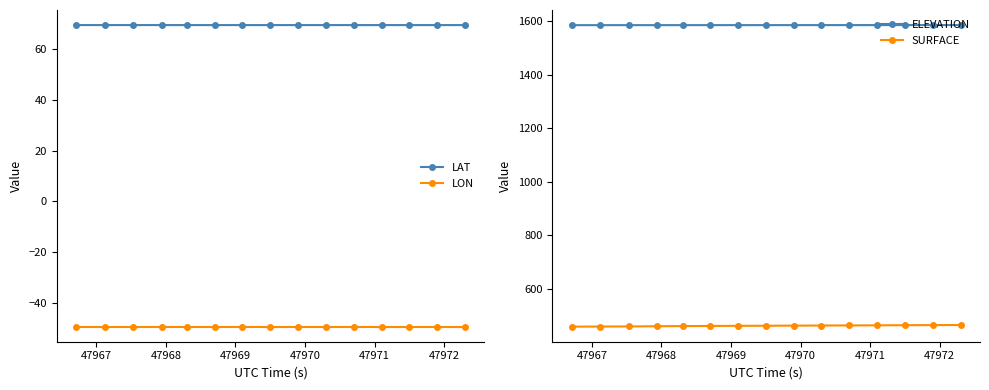

True or false: ELEVATION and LAT cross at least once.

False